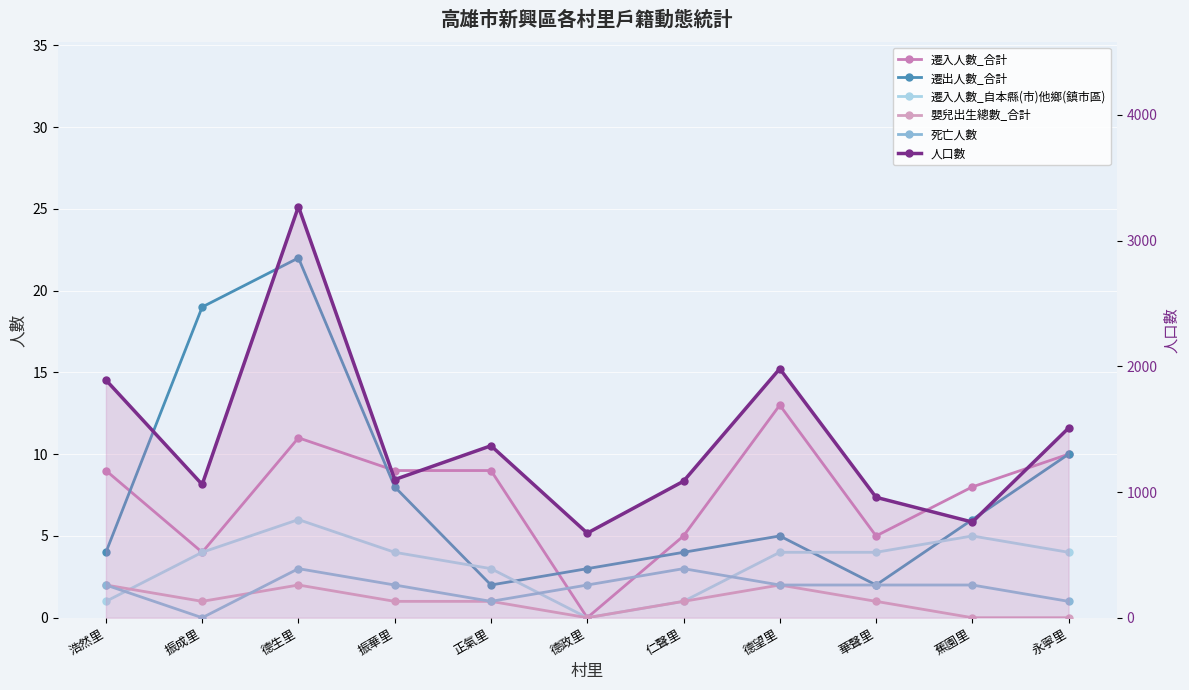

Does the chart display data point markers on the line(s)?

Yes